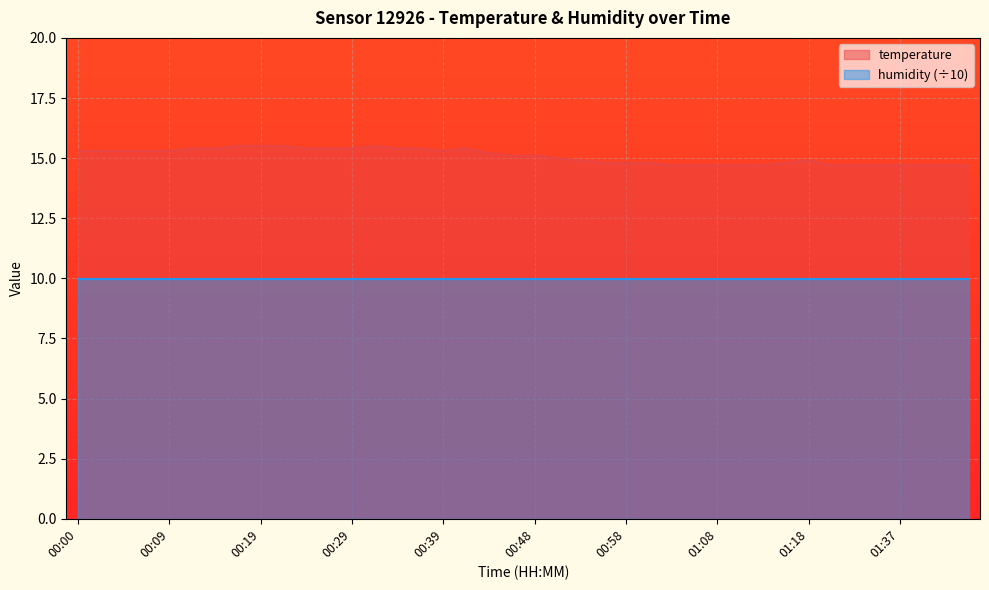

How many series are shown in this chart?

2